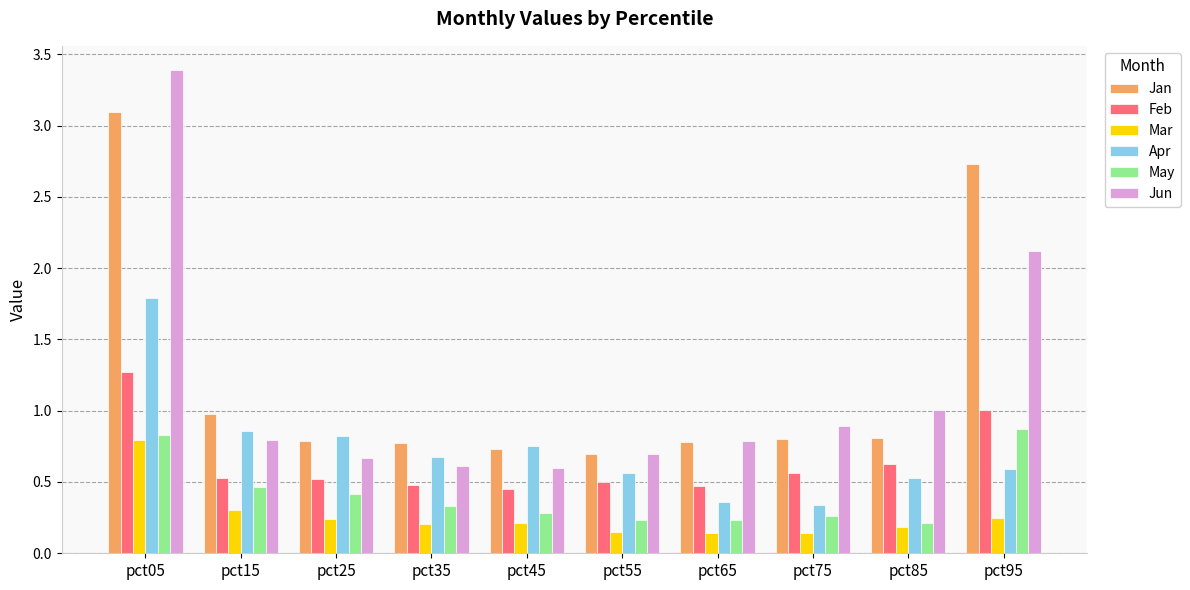

At which category is the sum across all series the highest?

pct05